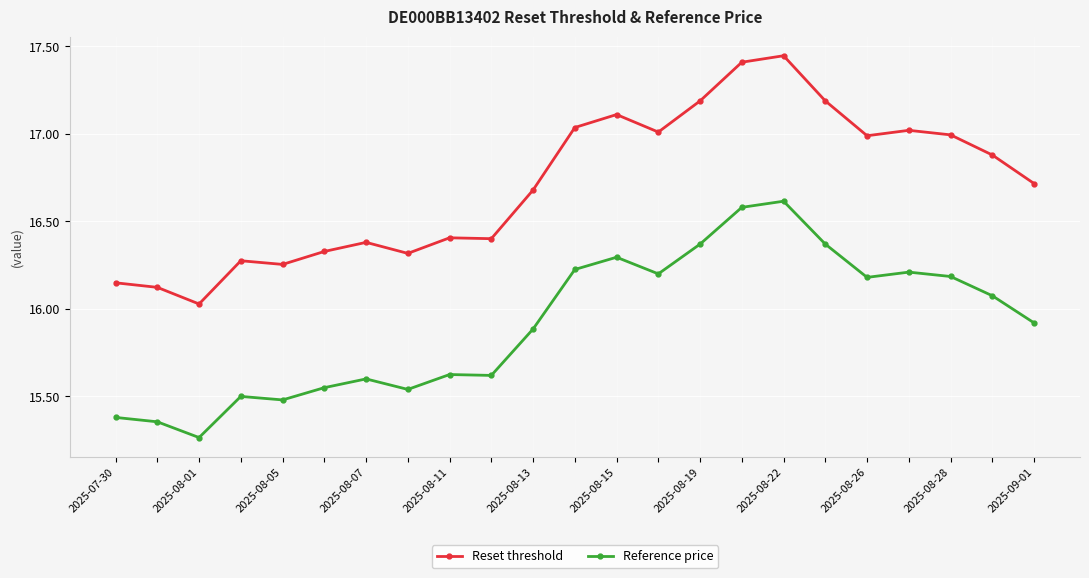

What is the sum of all Reset threshold values?

384.3